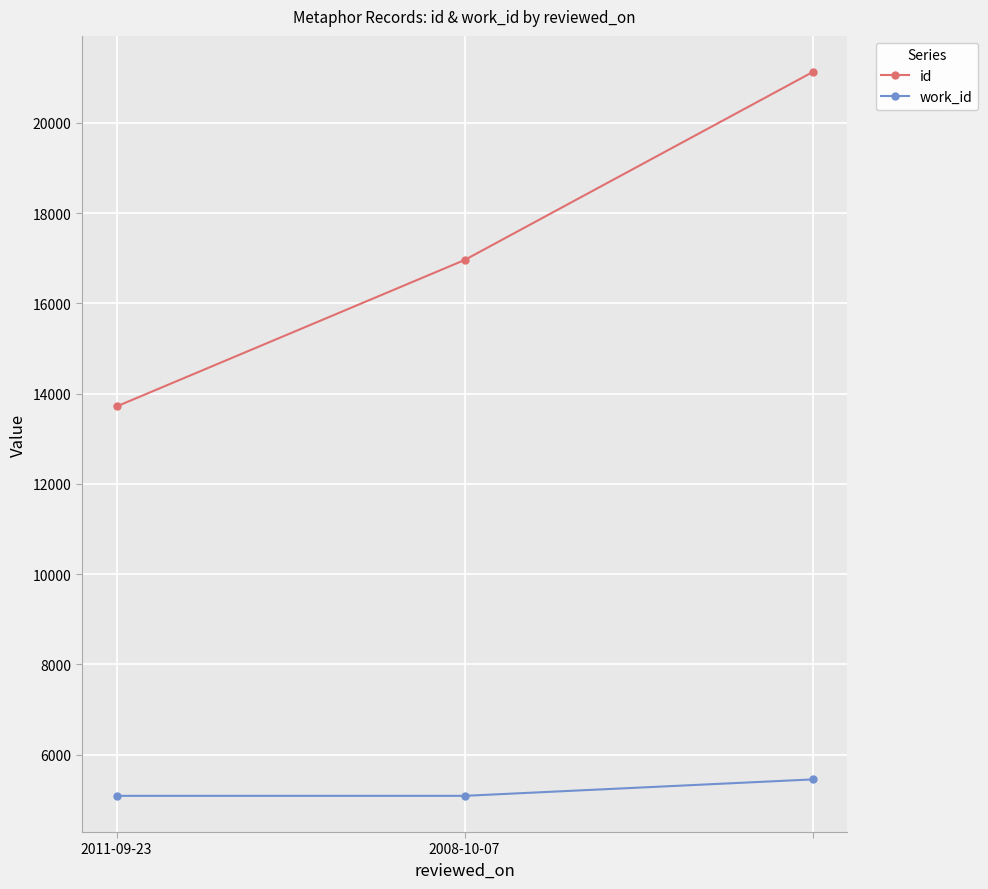

List the series in order of their overall mean, highest first.

id, work_id